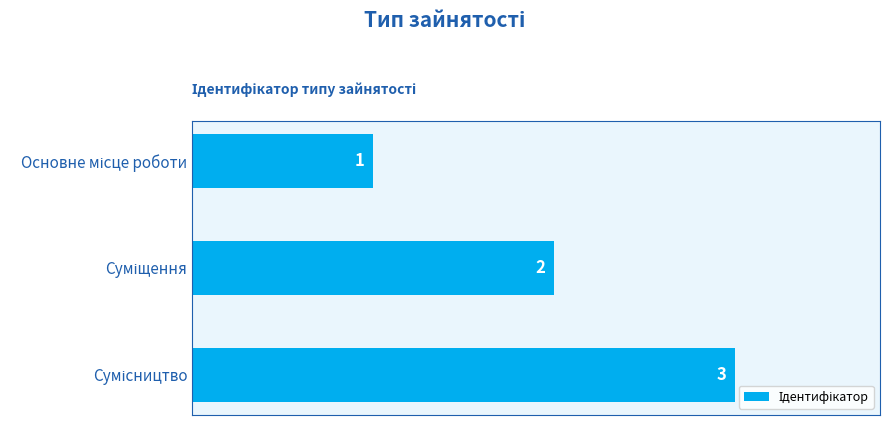

What is the sum of all values?

6